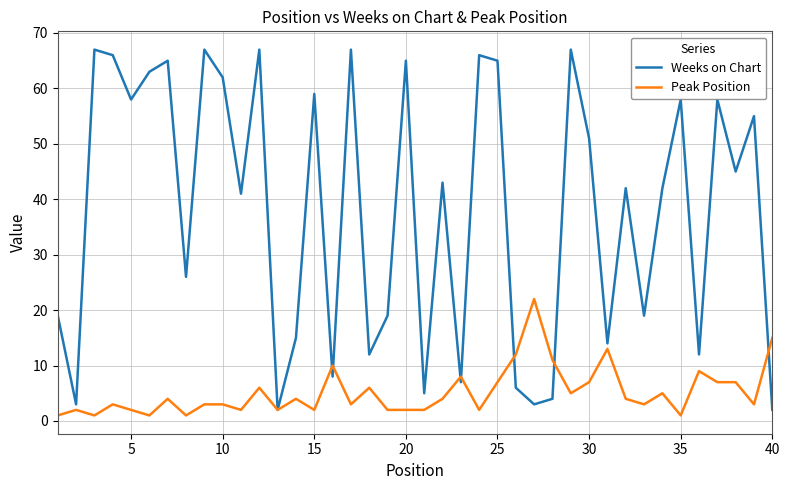

Which series has the largest total across all categories?

Weeks on Chart